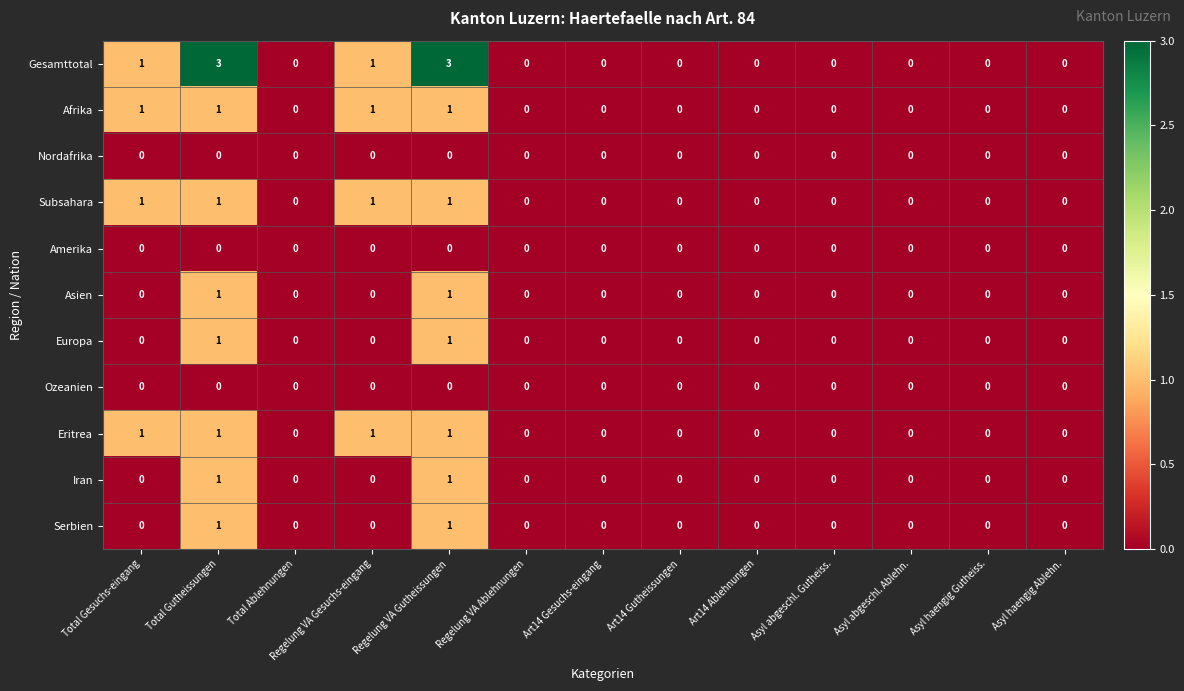

Which series has the widest spread of values?

Gesamttotal